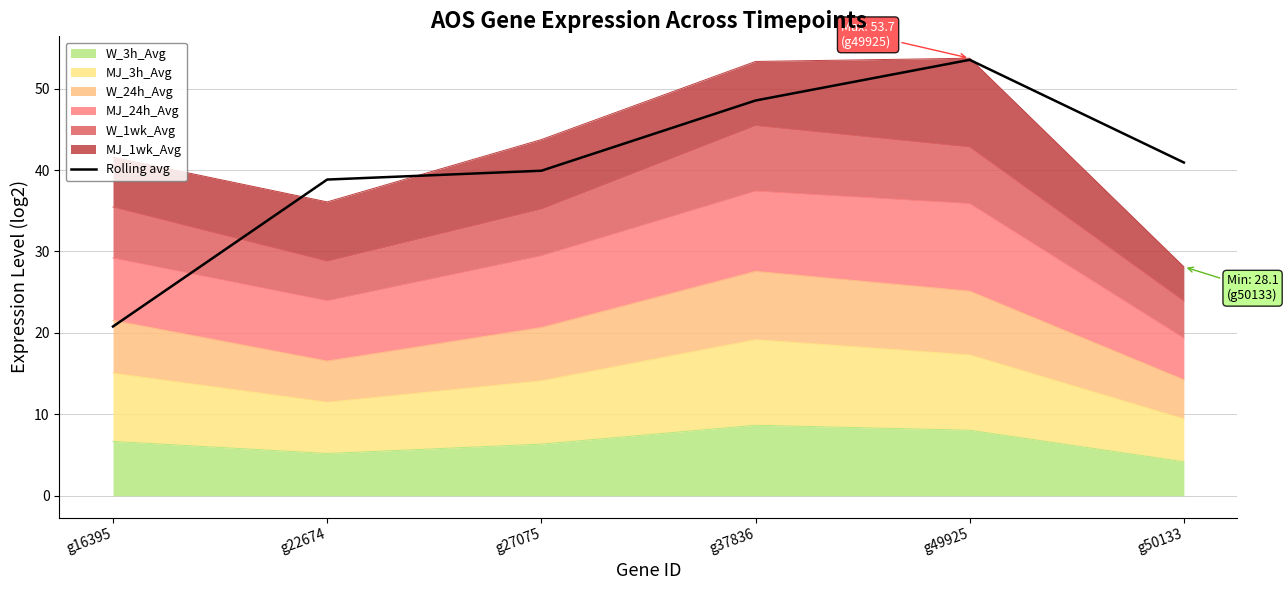

What is the ratio of the value at g50133 to the value at g49925?

0.8